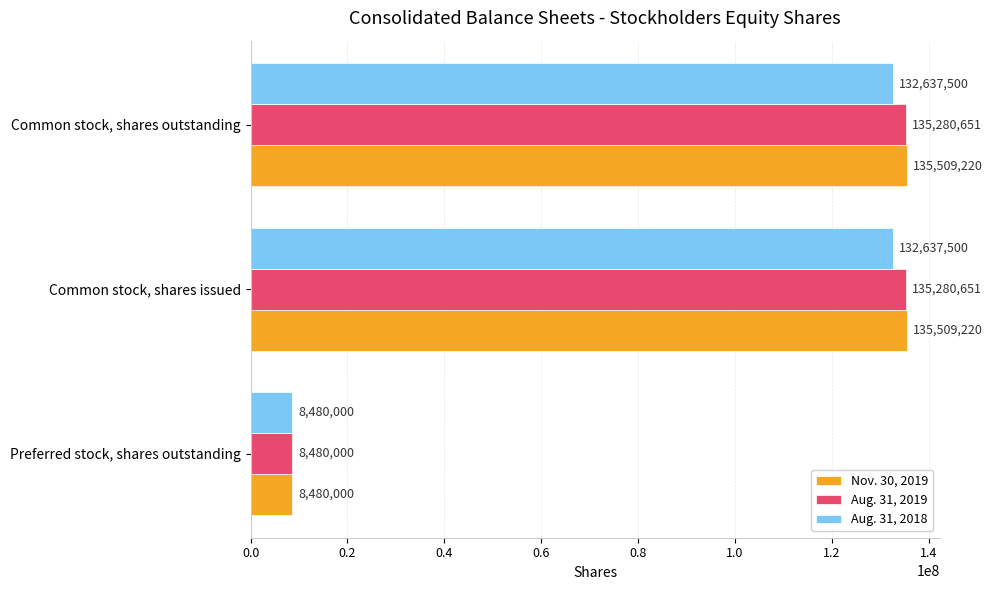

What is the difference between the second highest and minimum values in the Aug. 31, 2018 series?

124157500